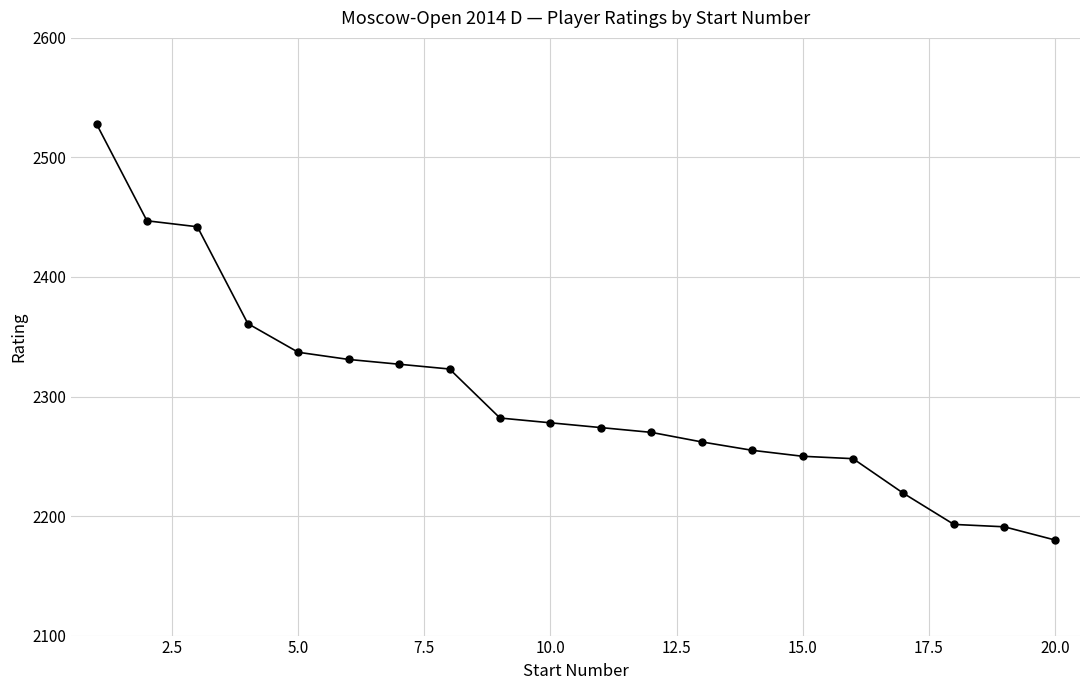

What is the value of the 14th point from the left?

2255